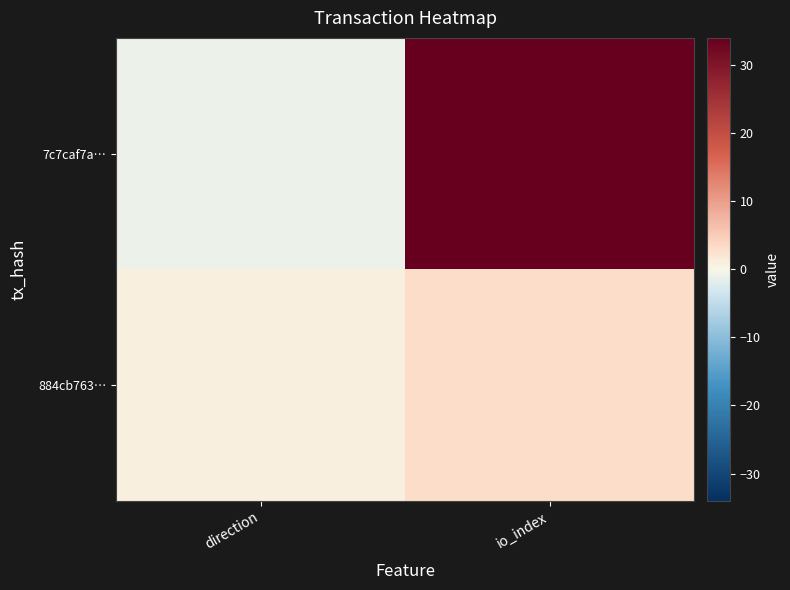

How many data points does each series have?

2